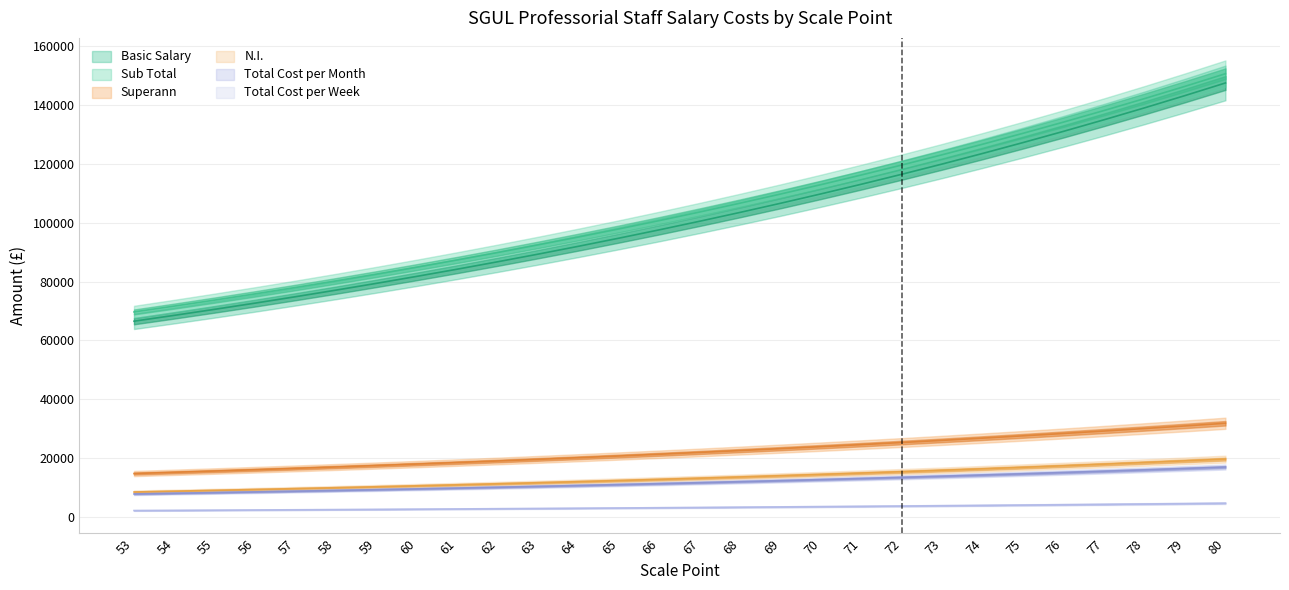

Where does the Total Cost per Week series first go above 3164?

68